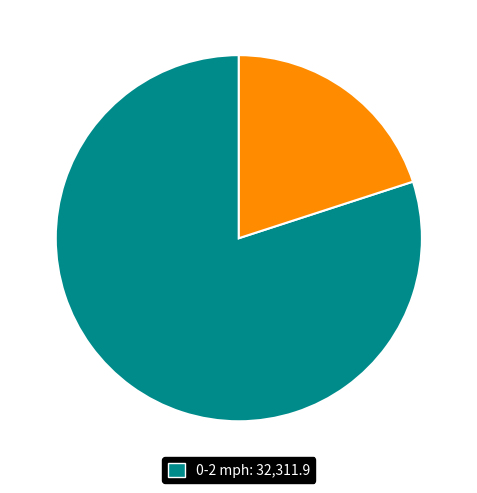

Is there a majority slice in this chart?

Yes